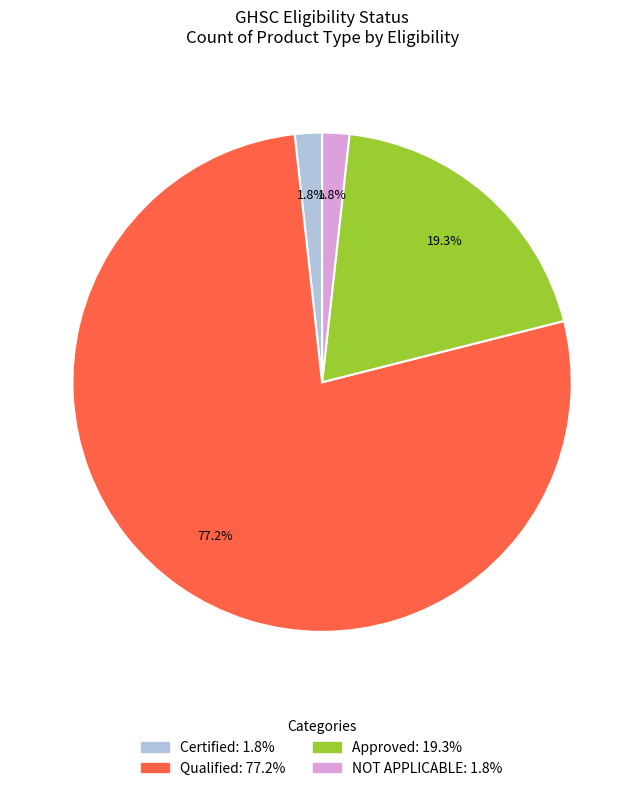

Which category has the biggest portion of the pie?

Qualified